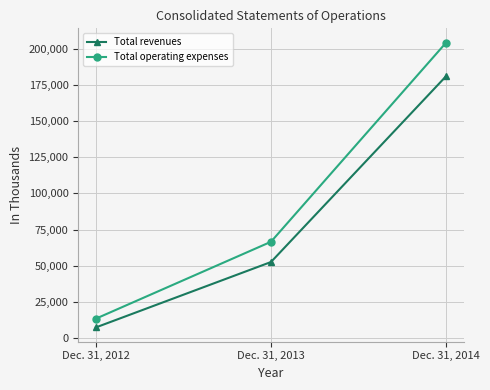

What is the sum of all Total operating expenses values?

284285